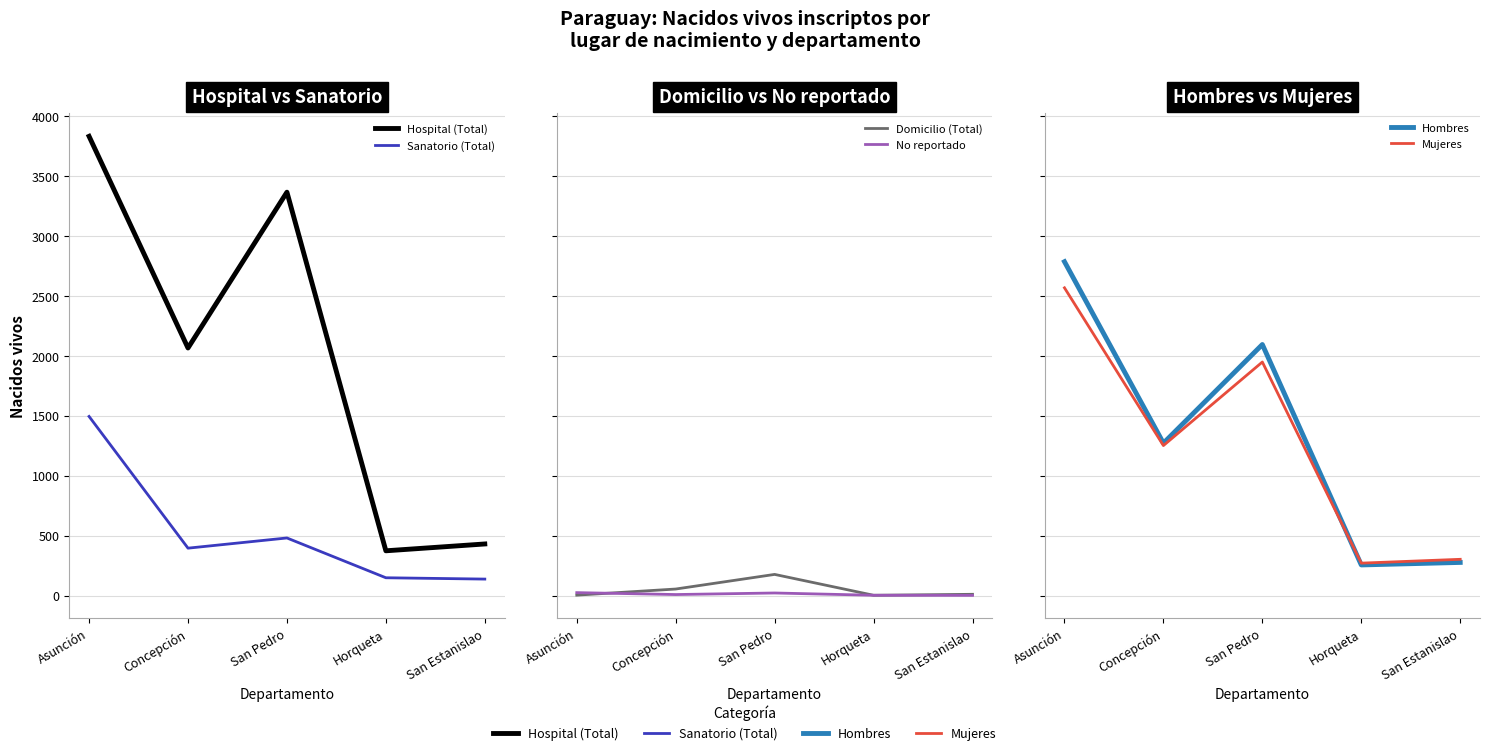

The value of Domicilio (Total) at San Pedro is 105. True or false?

False